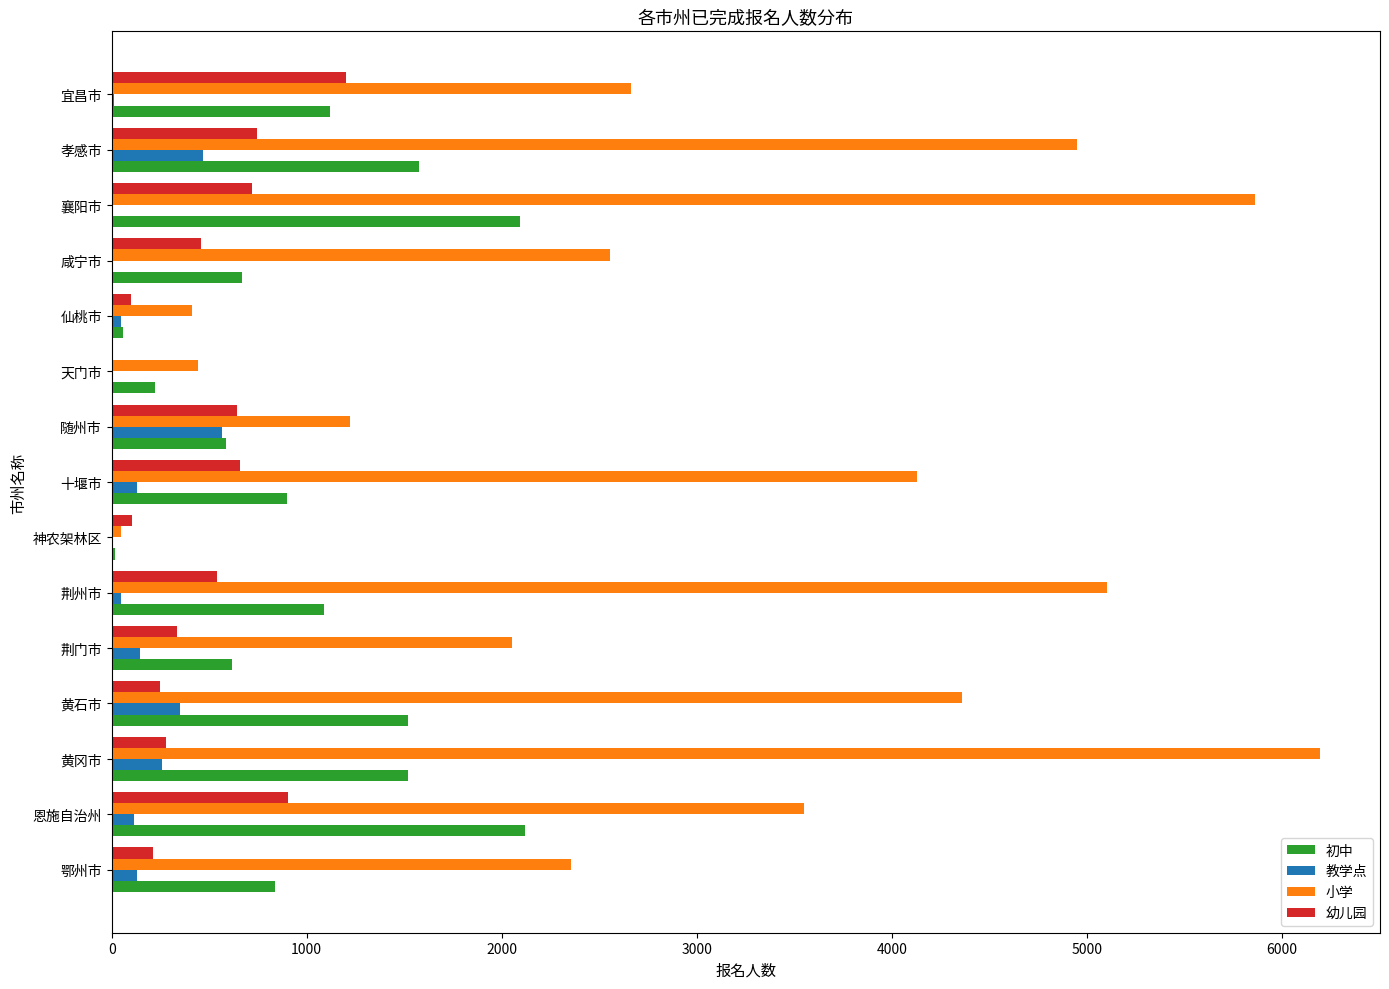

What is the average value of the 教学点 series?

151